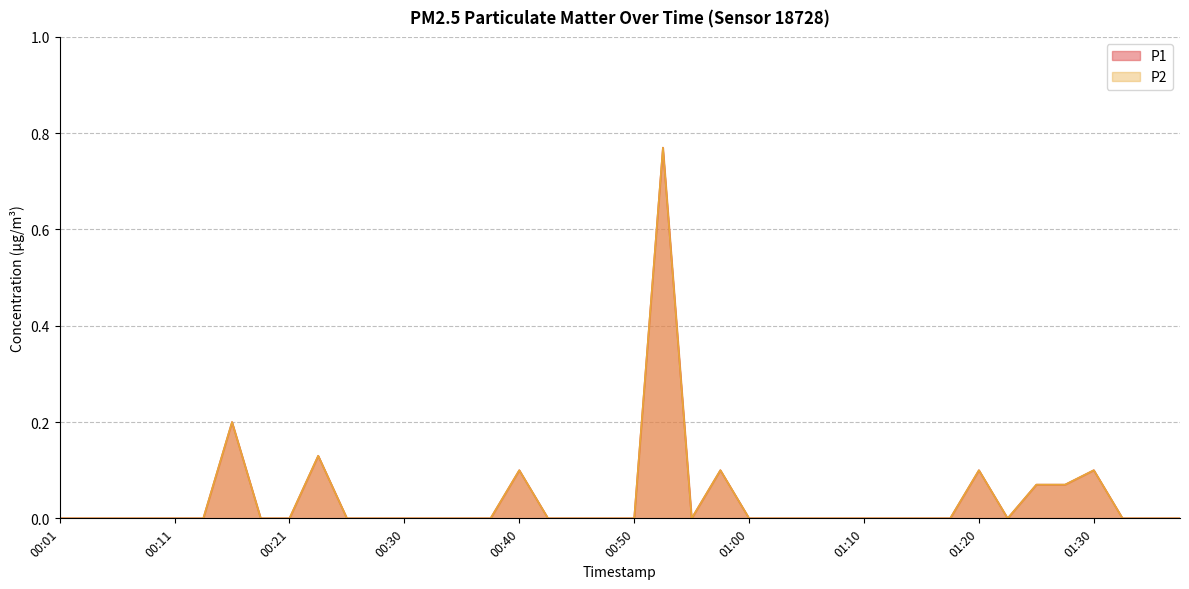

True or false: P1 has more than 2 points higher than both neighbors.

True